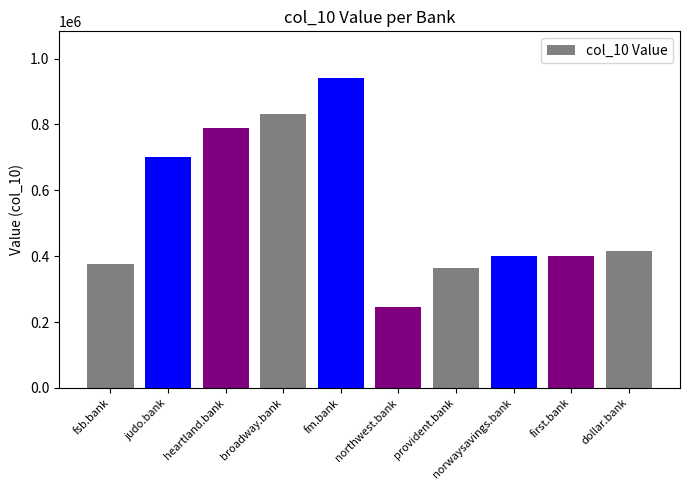

What is the ratio of the value at northwest.bank to the value at dollar.bank?

0.6